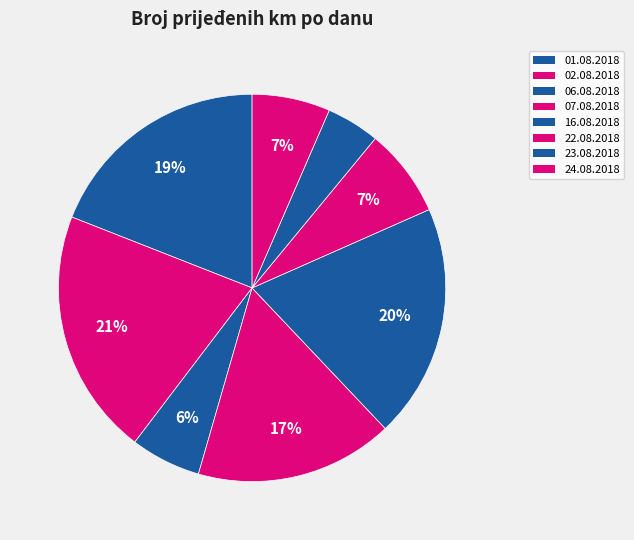

Is it true that 07.08.2018 is 28% of the pie?

False